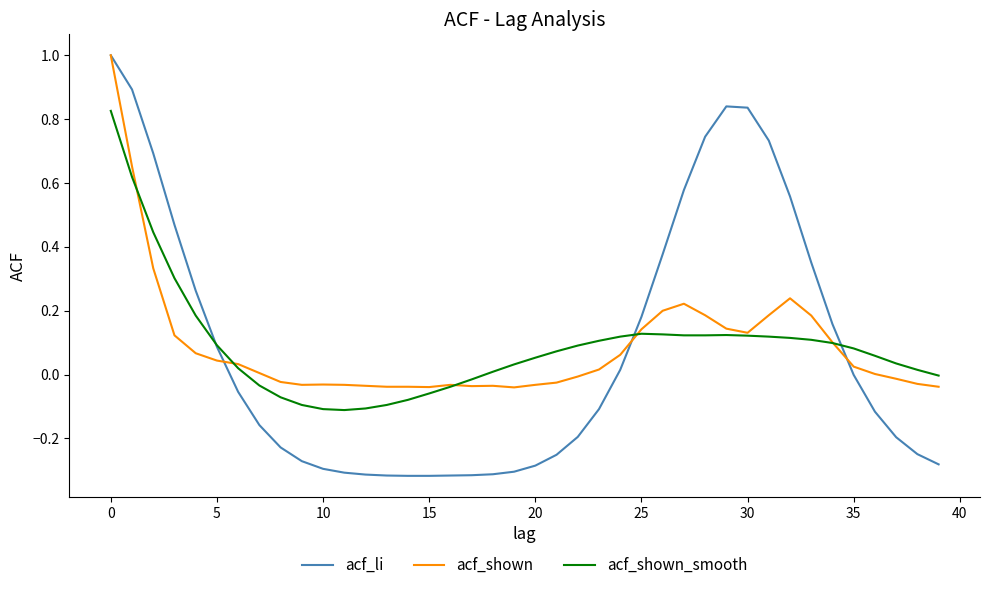

Which series has the largest range (max minus min)?

acf_li